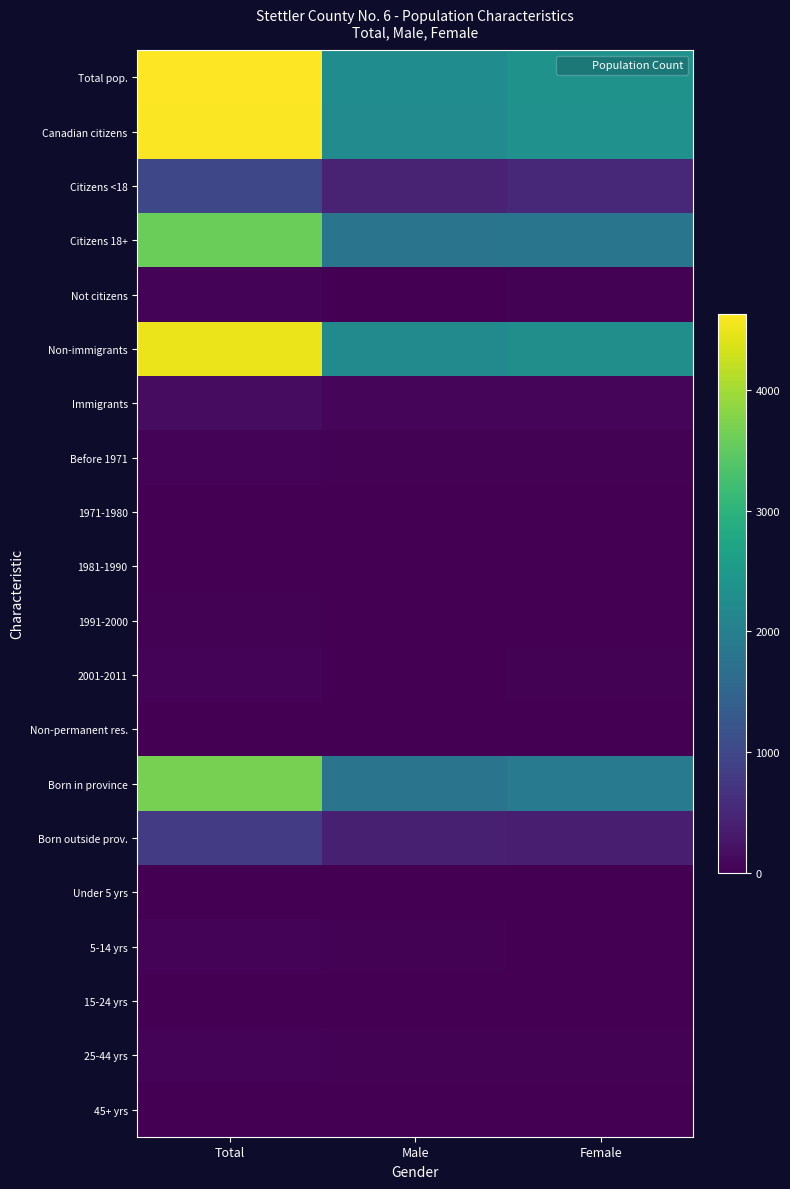

What is the spread (max minus min) of values at Total?

4630